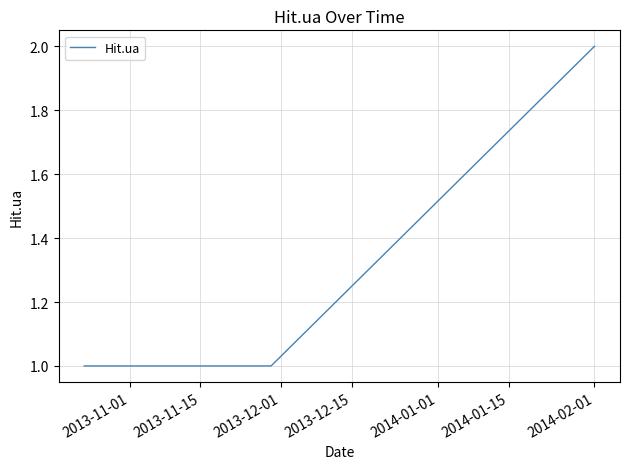

What is the difference between the maximum and minimum values?

1